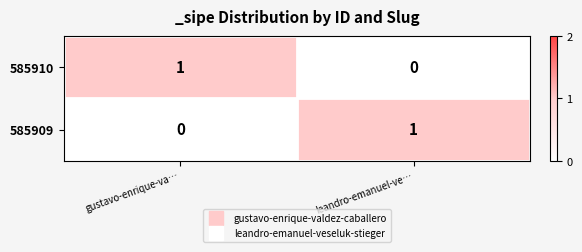

At which label does 585910 reach its minimum?

leandro-emanuel-ve…